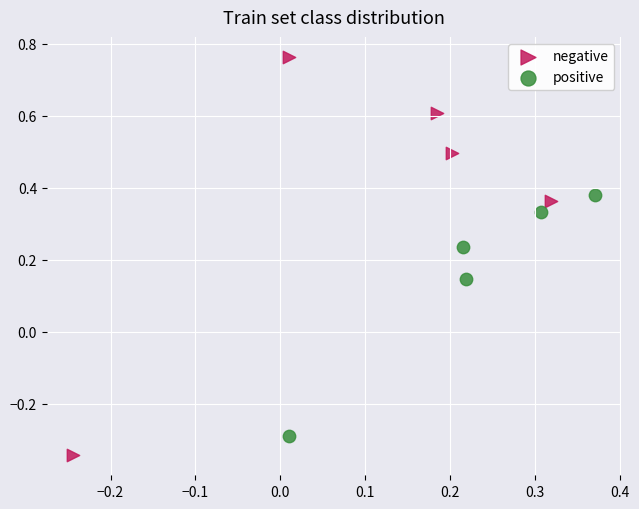

Which series contains the highest Y value?

negative